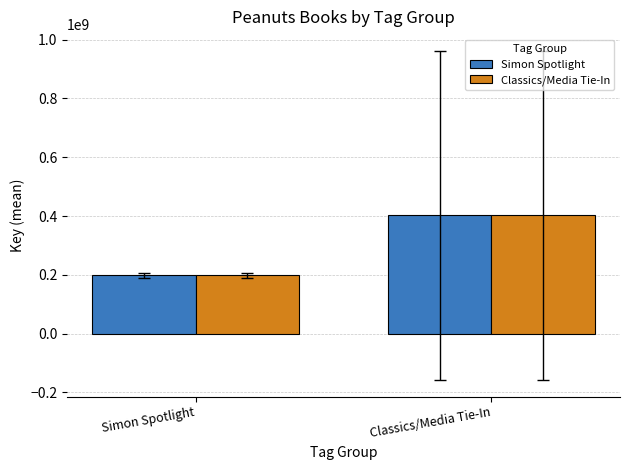

What are all the series names shown in the legend?

Simon Spotlight, Classics/Media Tie-In